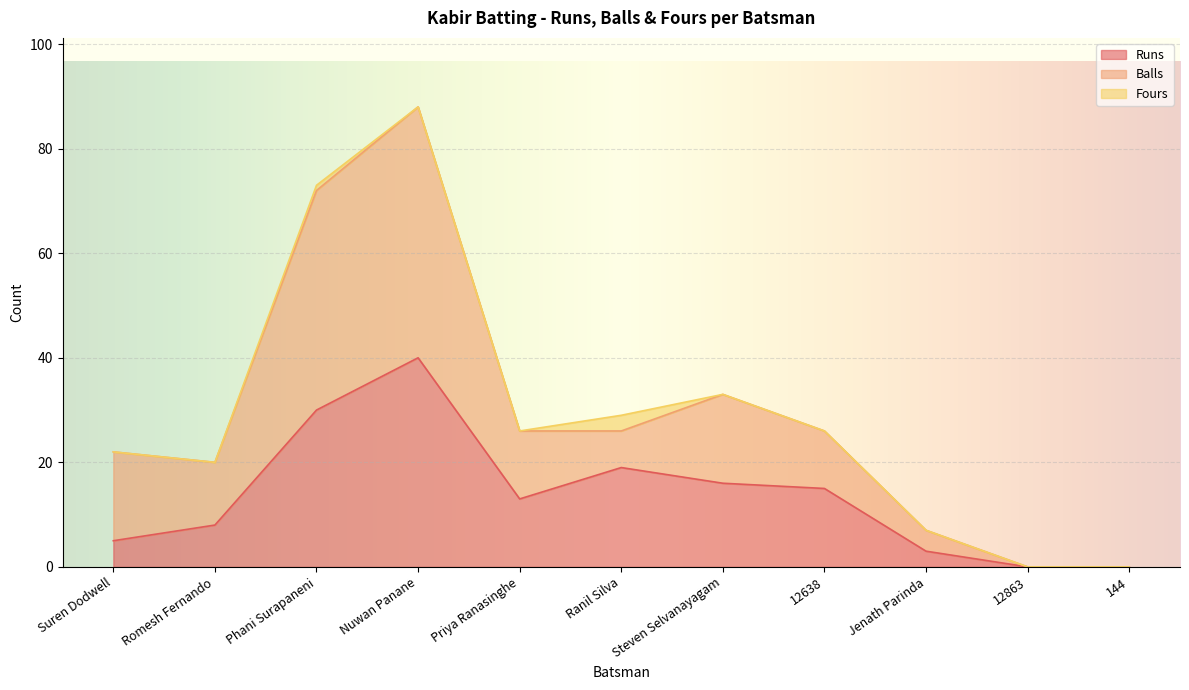

Read the Runs value at Steven Selvanayagam, to the nearest 10.

20